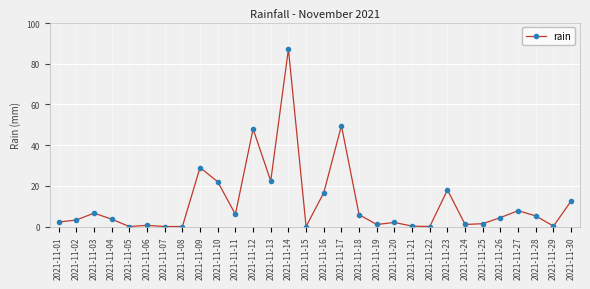

The chart shows a value of 0.0 at 2021-11-22. True or false?

True